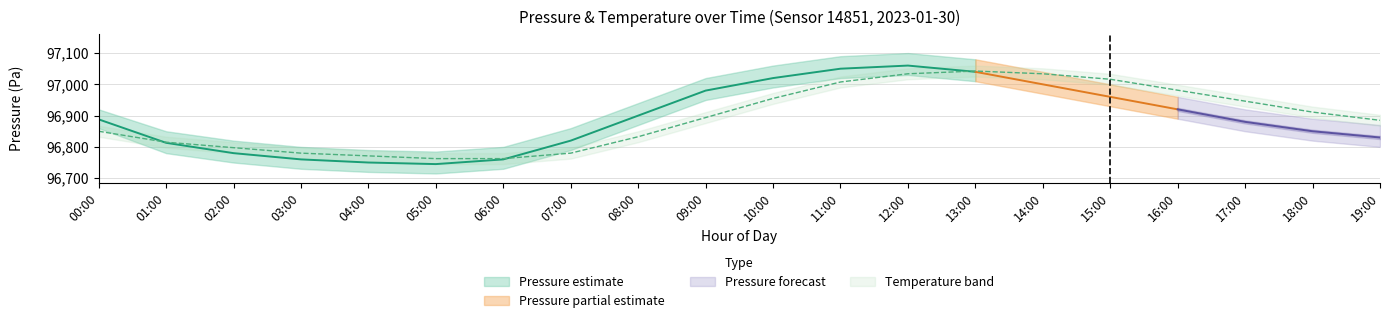

The temperature series shows 1.9 at 13:00. True or false?

False